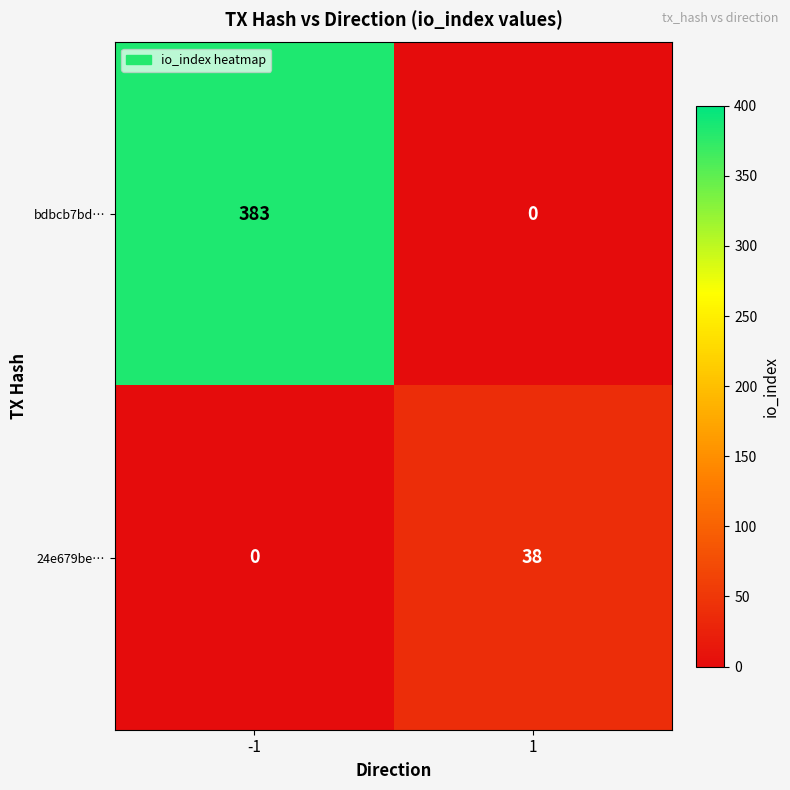

List the series in order of their peak value, lowest first.

24e679be…, bdbcb7bd…